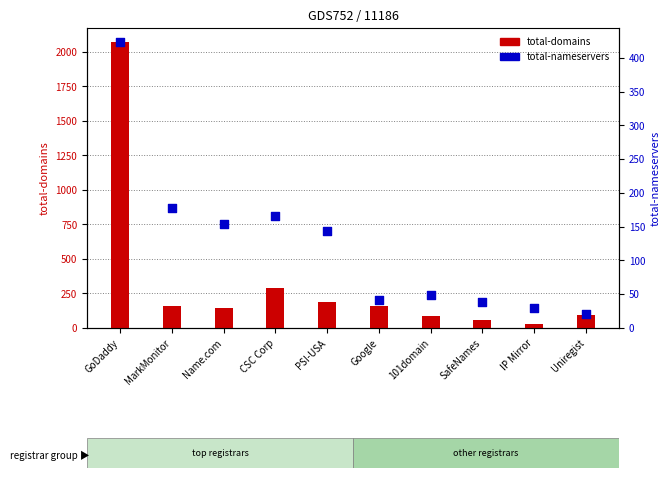

Which series has the largest total across all categories?

total-domains